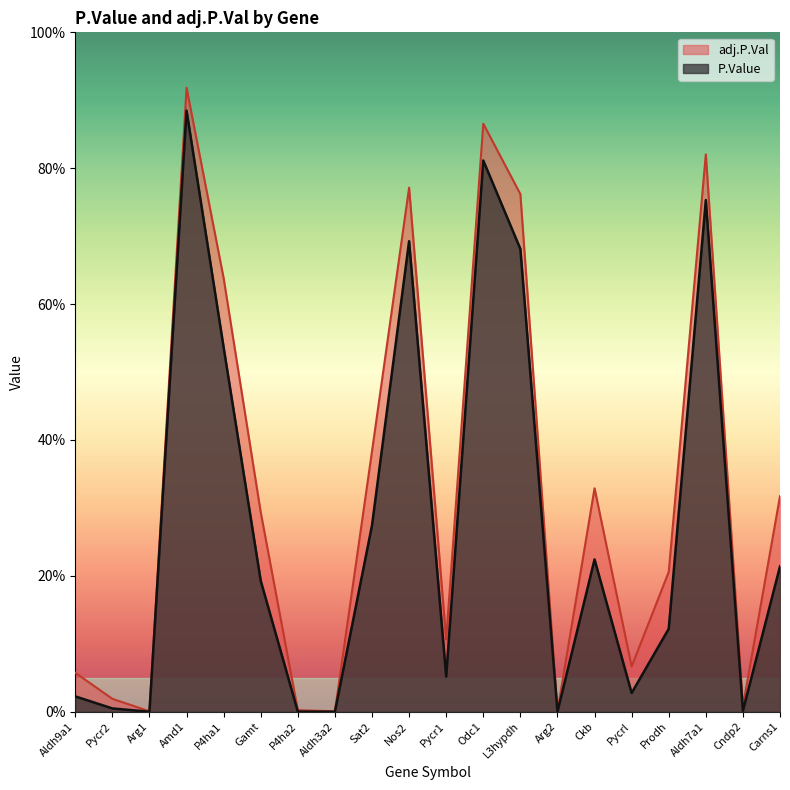

Rank the categories by P.Value value from lowest to highest.

Arg2, Arg1, Aldh3a2, P4ha2, Cndp2, Pycr2, Aldh9a1, Pycrl, Pycr1, Prodh, Gamt, Carns1, Ckb, Sat2, P4ha1, L3hypdh, Nos2, Aldh7a1, Odc1, Amd1